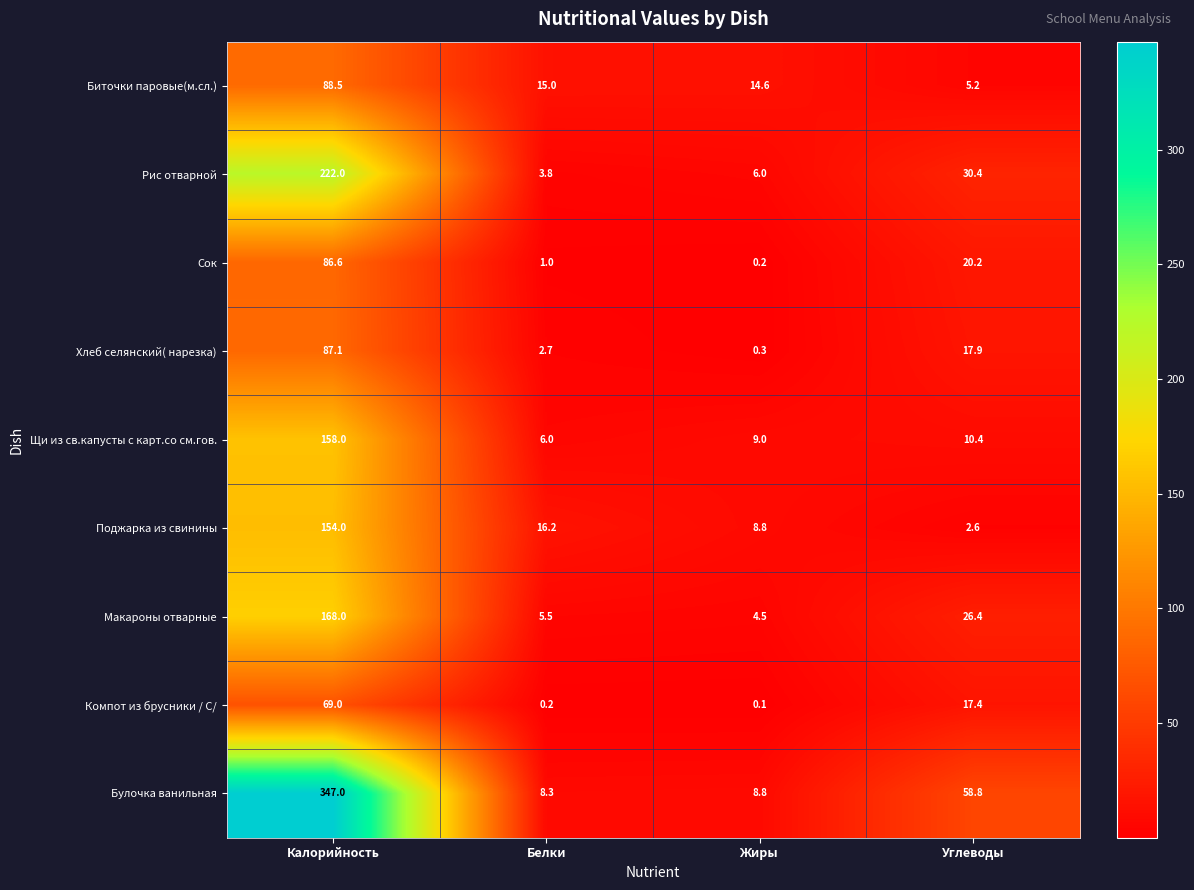

What is the sum of all Биточки паровые(м.сл.) values?

123.3